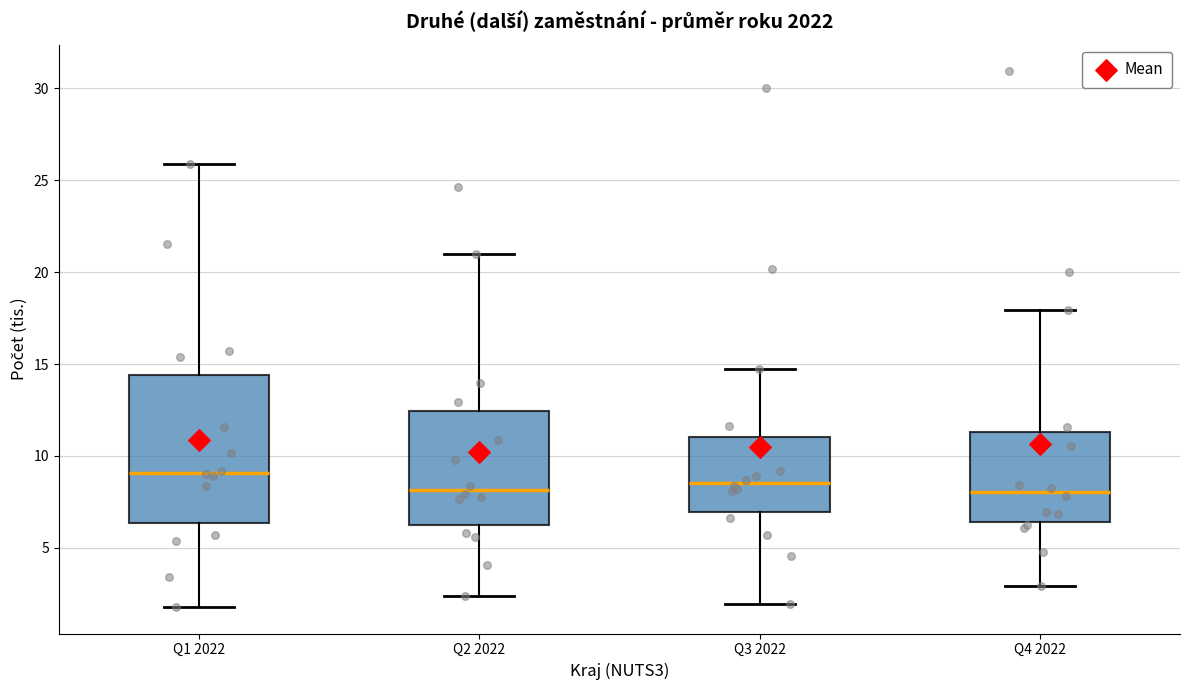

Where does the median line of the box for Q2 2022 sit on the y-axis? The values are not printed on the chart, so give them approximately, as read against the axis.

8.0